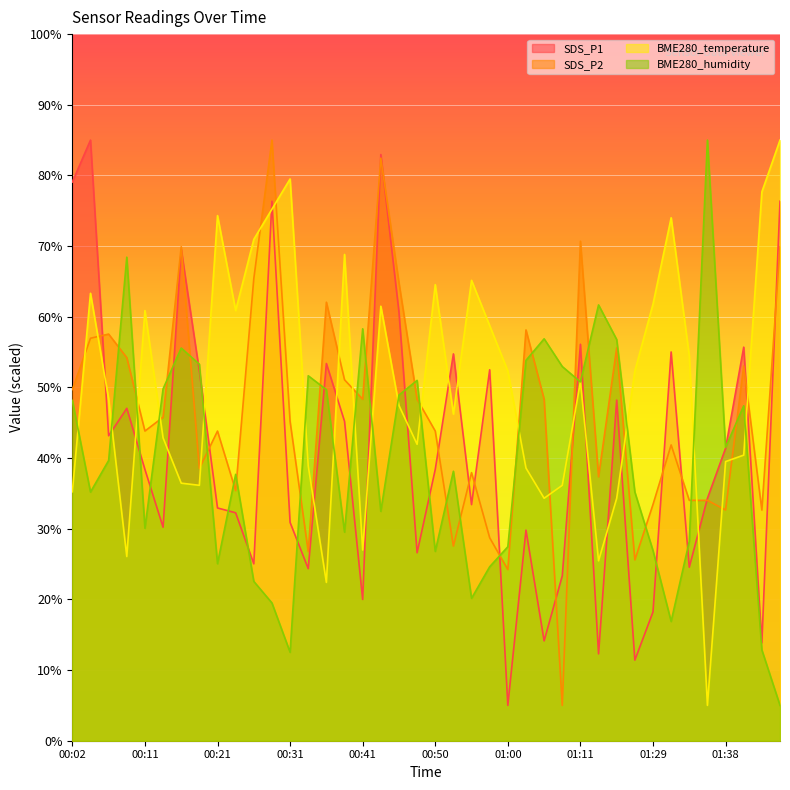

Rank the series by their maximum value, from highest to lowest.

SDS_P1, SDS_P2, BME280_temperature, BME280_humidity